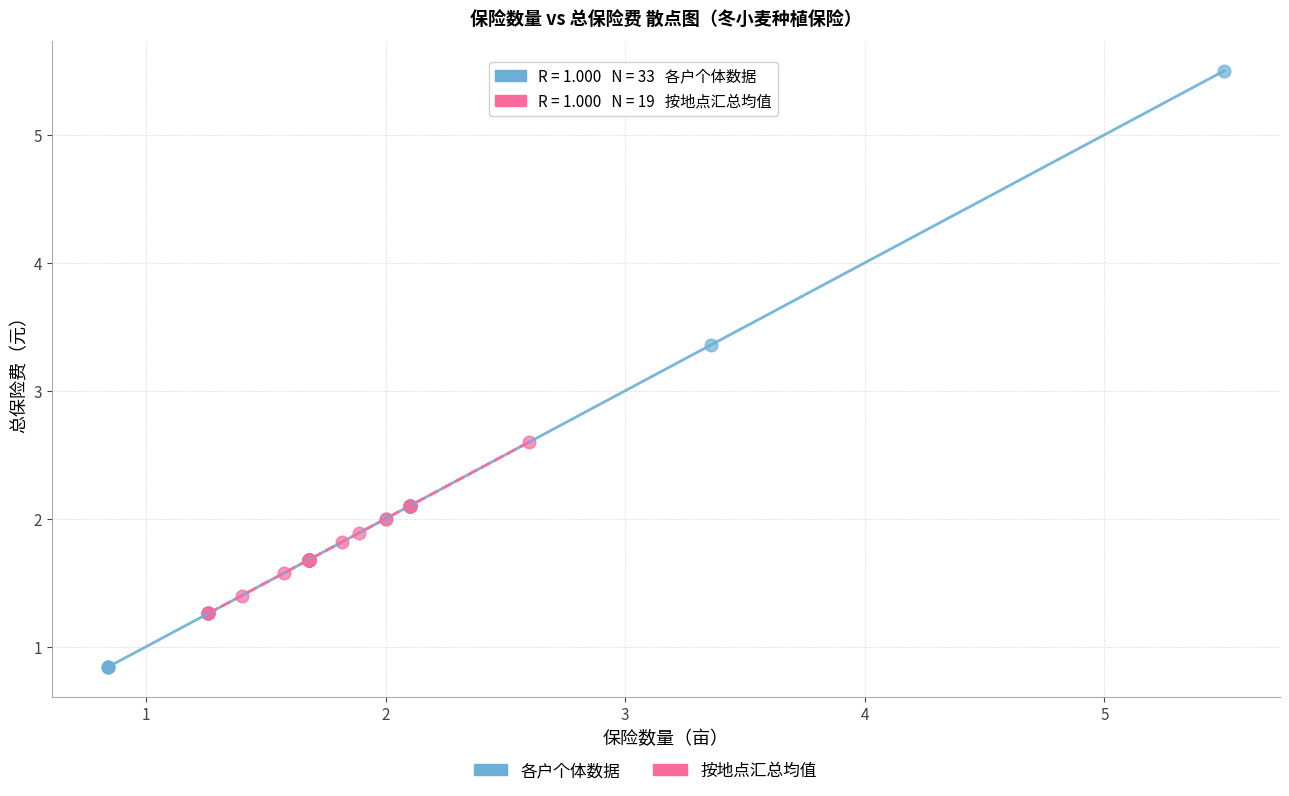

Which series has the largest Y range (max minus min)?

各户个体数据